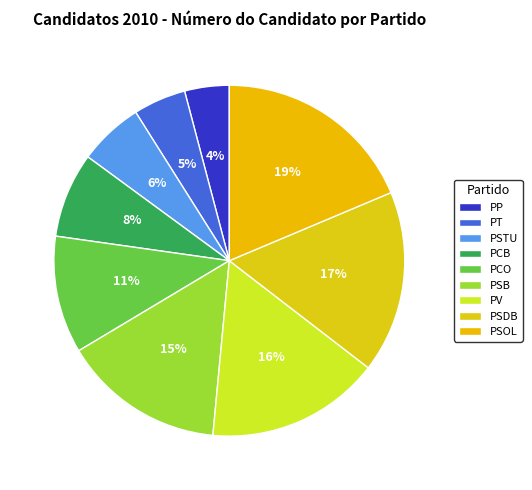

Does PSB account for over 50% of the chart?

No